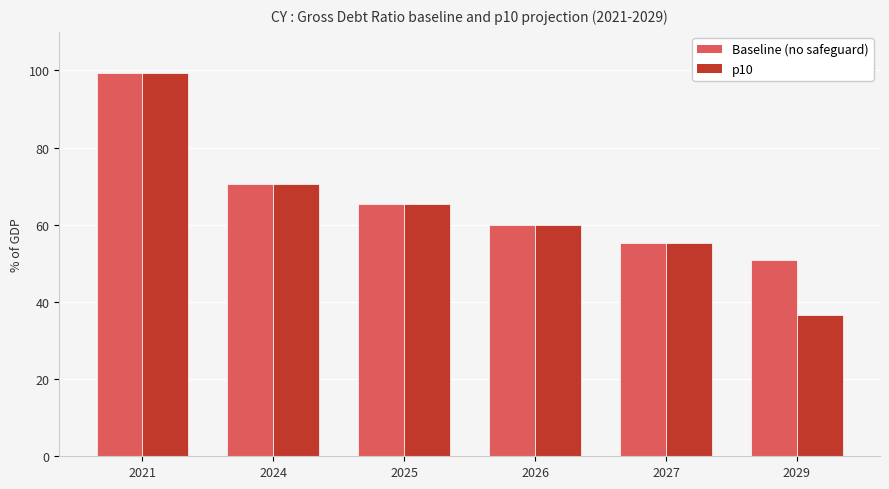

Which category has the highest value across all series?

2021